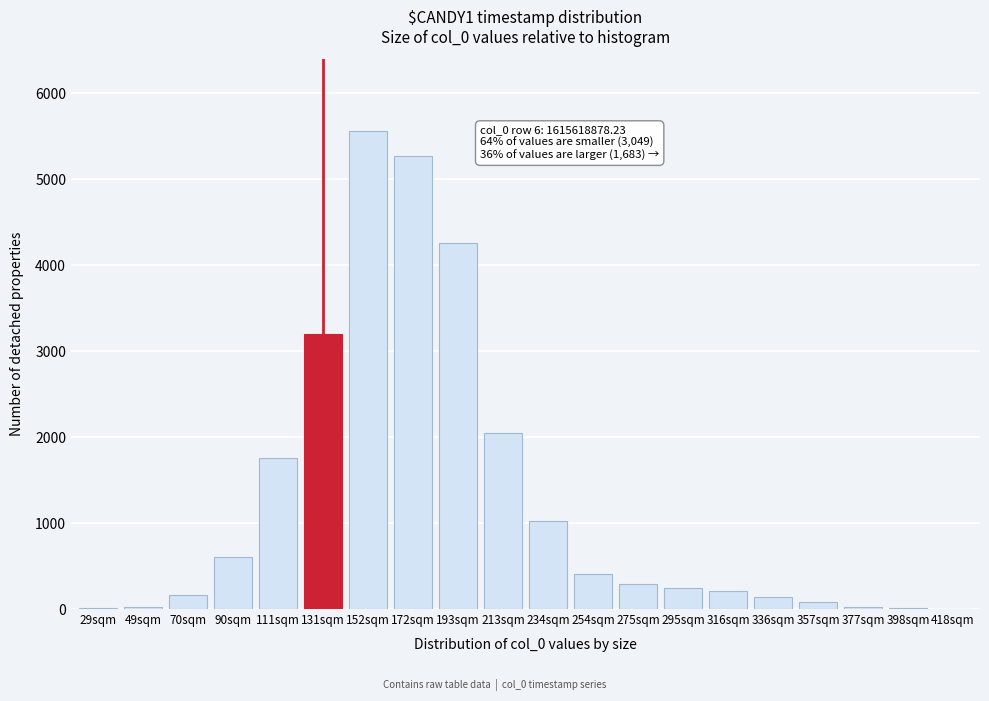

What is the ratio of the value at 131sqm to the value at 275sqm?

10.8